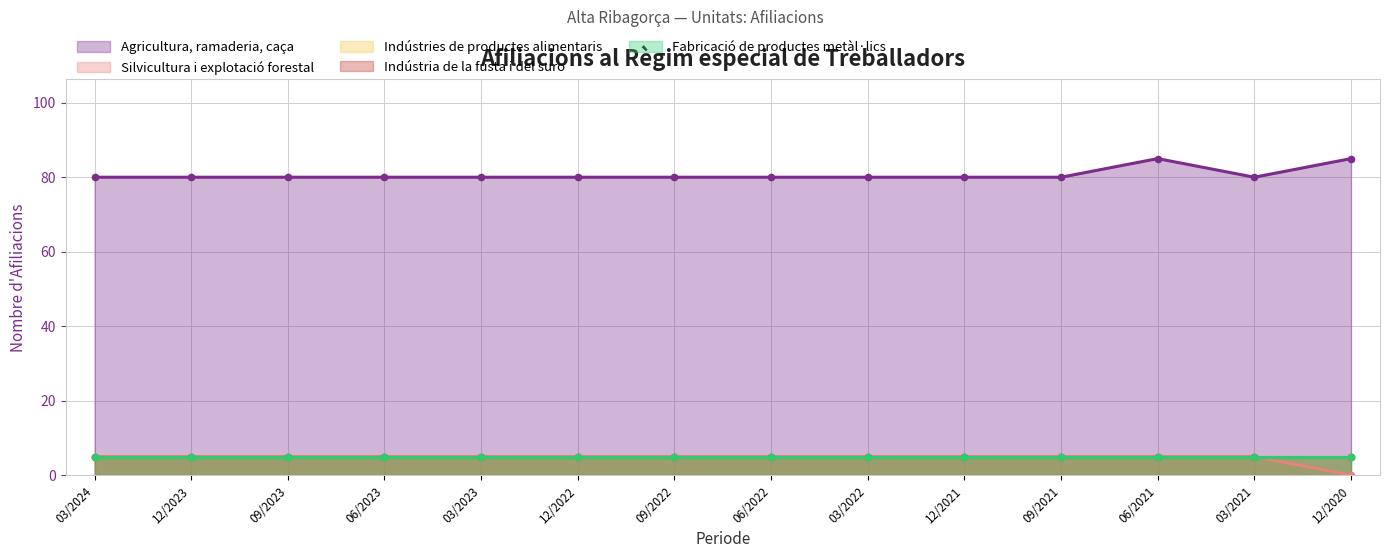

What is the difference between the maximum and second lowest values in the Agricultura, ramaderia, caça series?

5